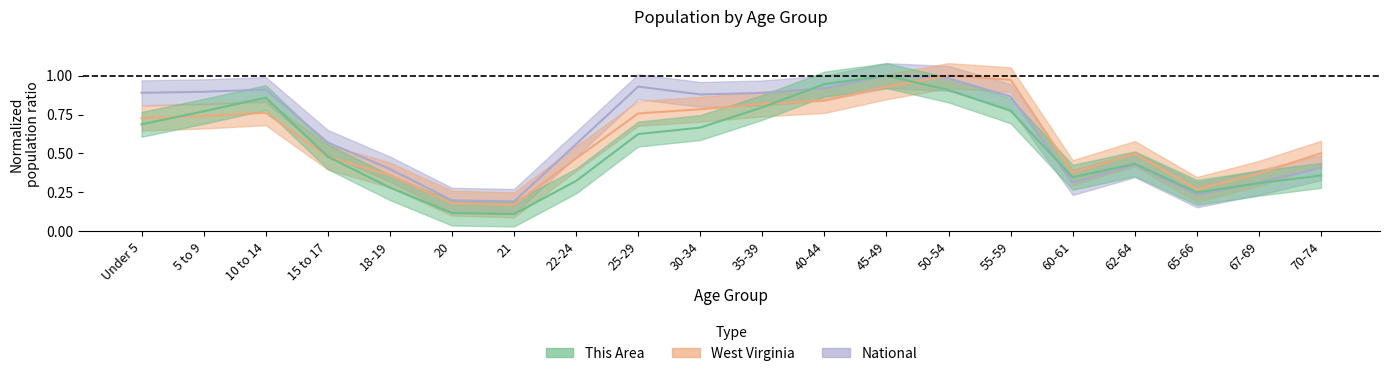

Does the chart display data point markers on the line(s)?

No